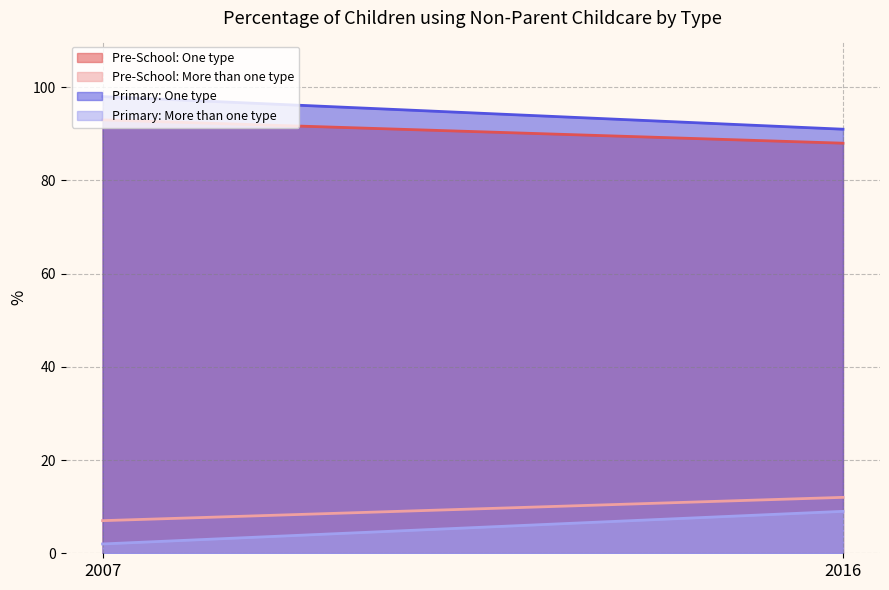

True or false: Pre-School: One type has a value of 88 at 2016.

True